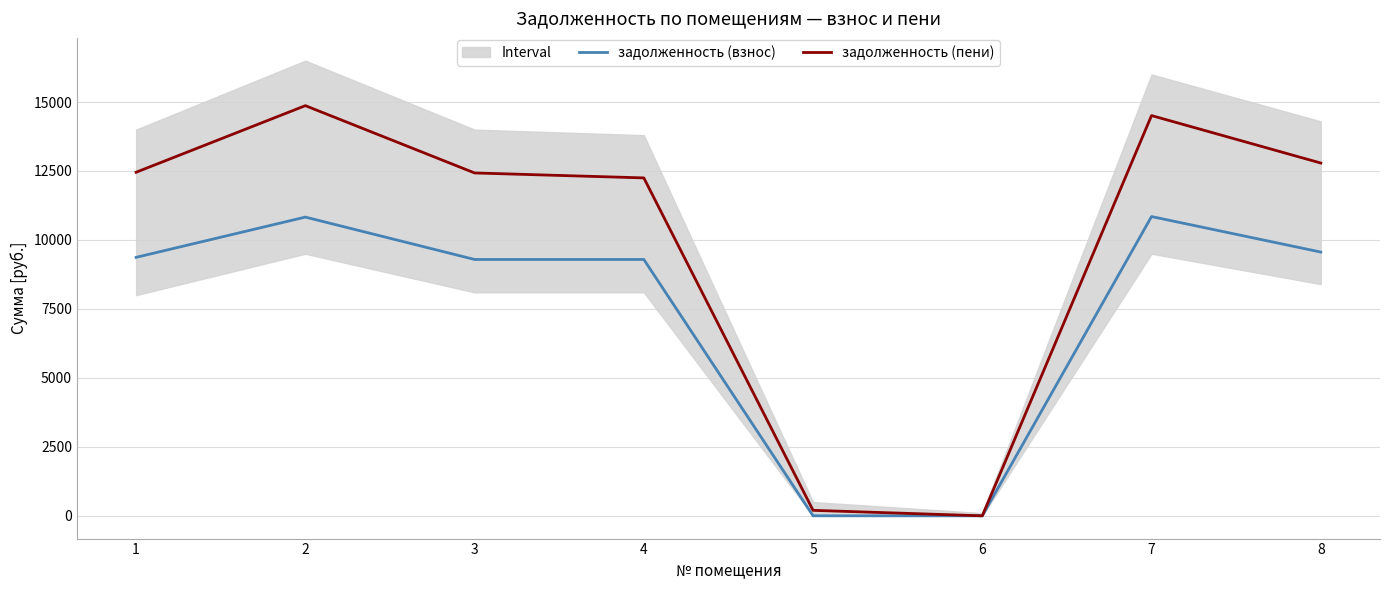

At which label is задолженность (пени) closest to 7434?

4